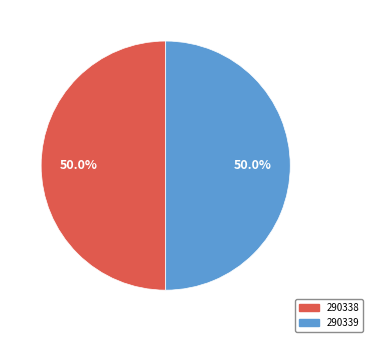

Do 290339 and 290338 together represent more than half of the pie?

Yes